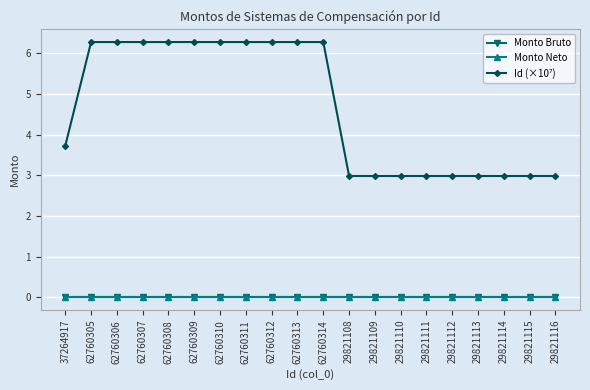

What is the greatest value displayed?

6.3